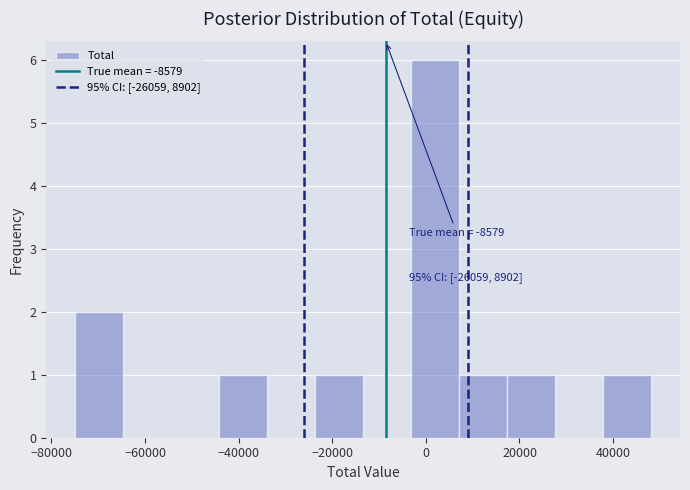

Which range on the x-axis has the tallest bar?

-4000 to 8000